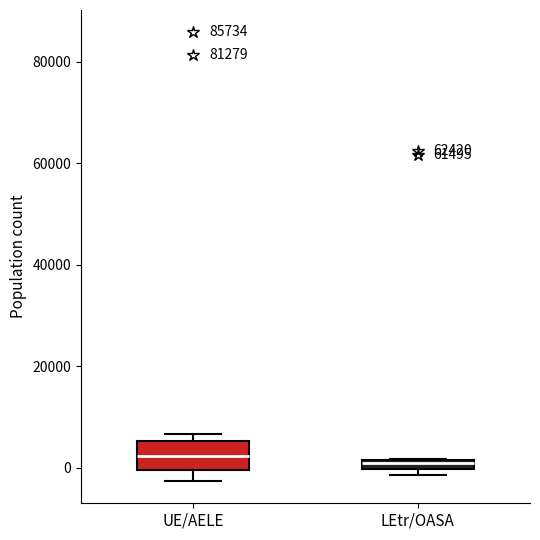

Which box is the tallest, from its lower edge to its upper edge?

UE/AELE